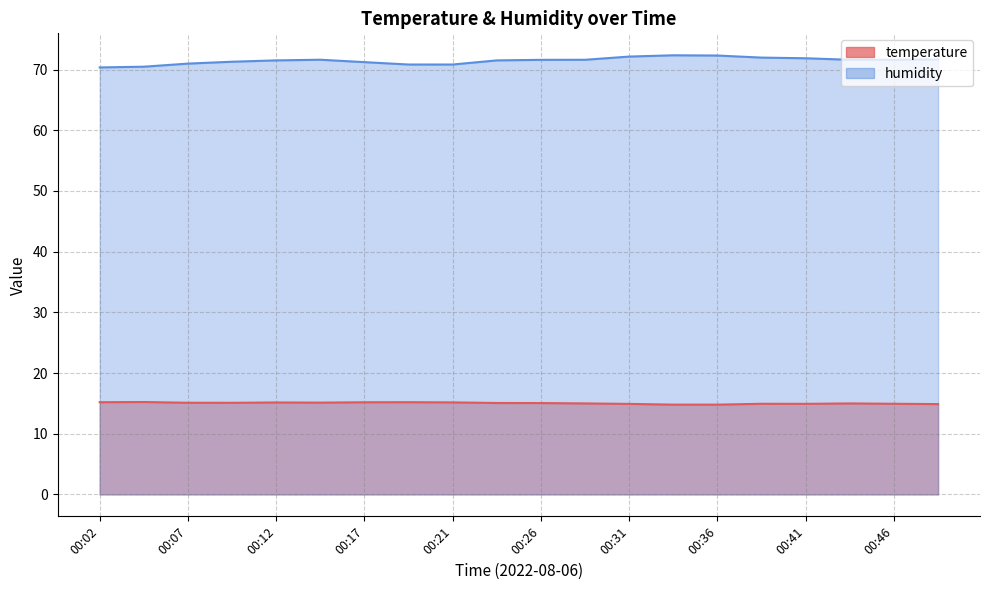

Rank the series at 00:48 from lowest to highest value.

temperature, humidity